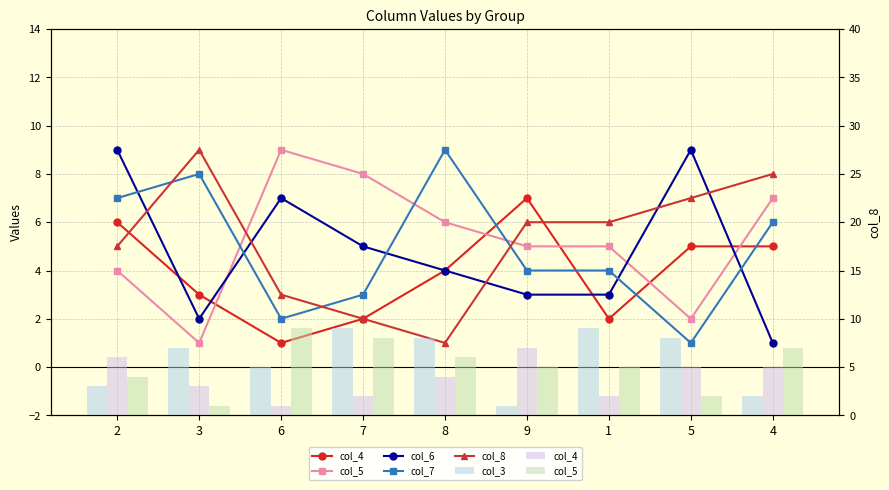

What is the sum of all col_6 values?

43